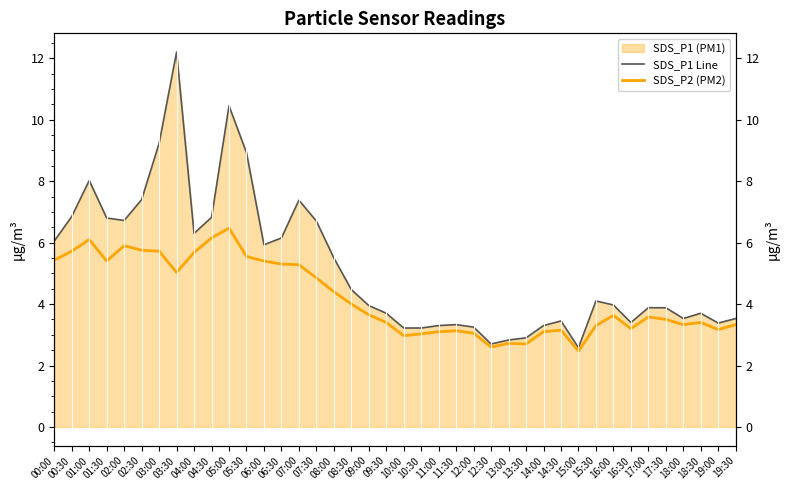

At which label is SDS_P2 (PM2) closest to 4?

08:30